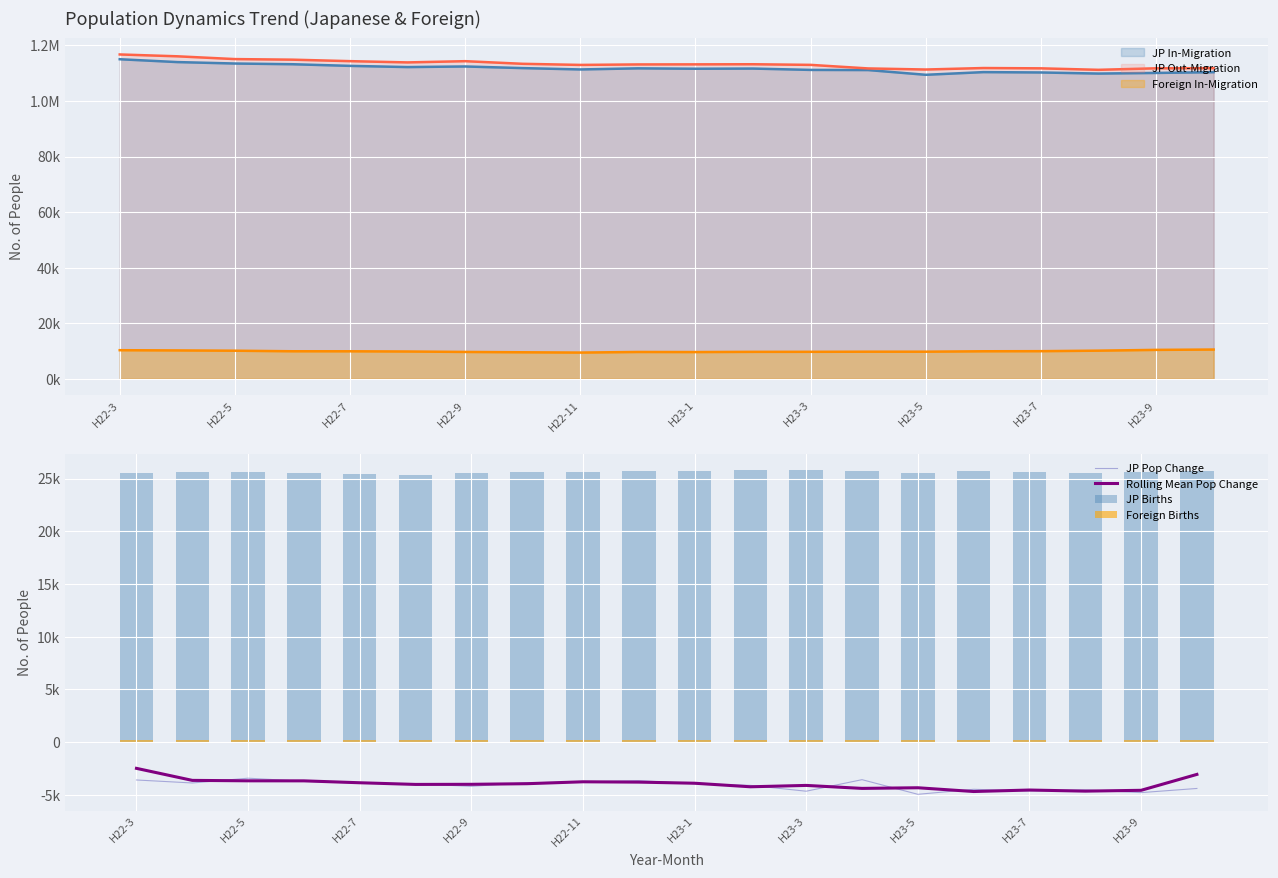

How many data points in Foreign Births are less than 209?

10